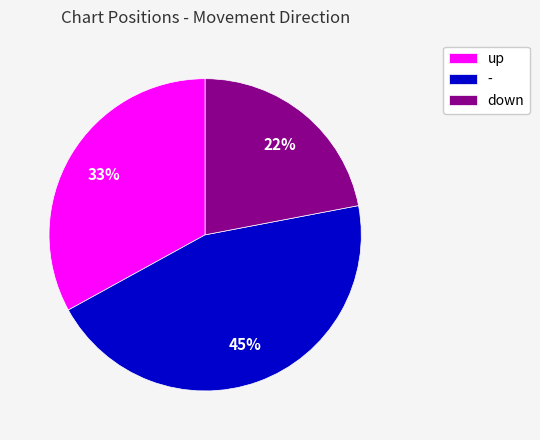

Count the number of slices in the pie.

3